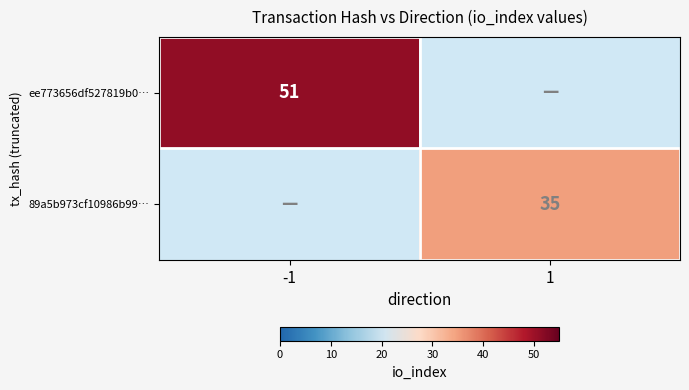

The value of 89a5b973cf10986b99… at 1 is 35. True or false?

True